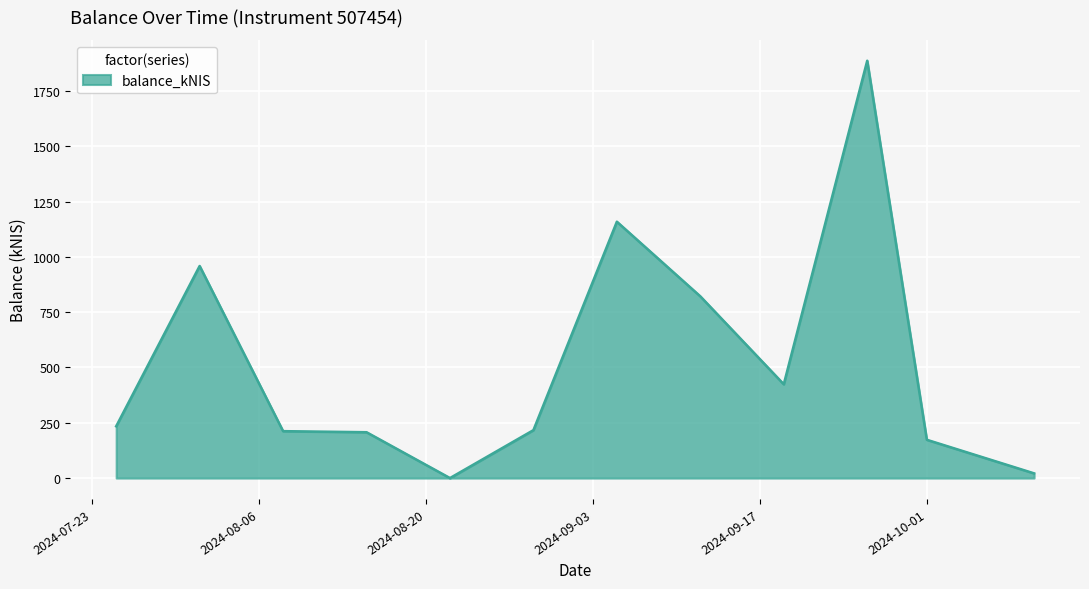

What is the greatest value displayed?

1887.1